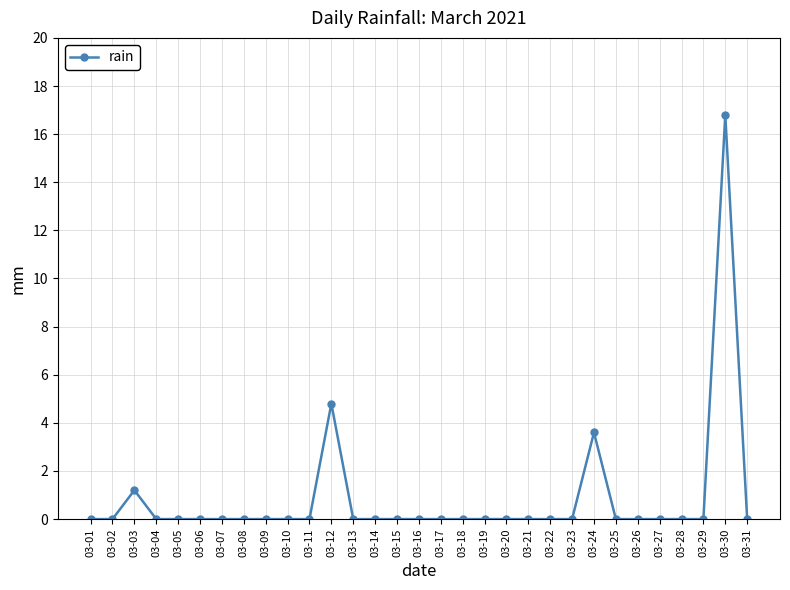

How many data points does each series have?

31